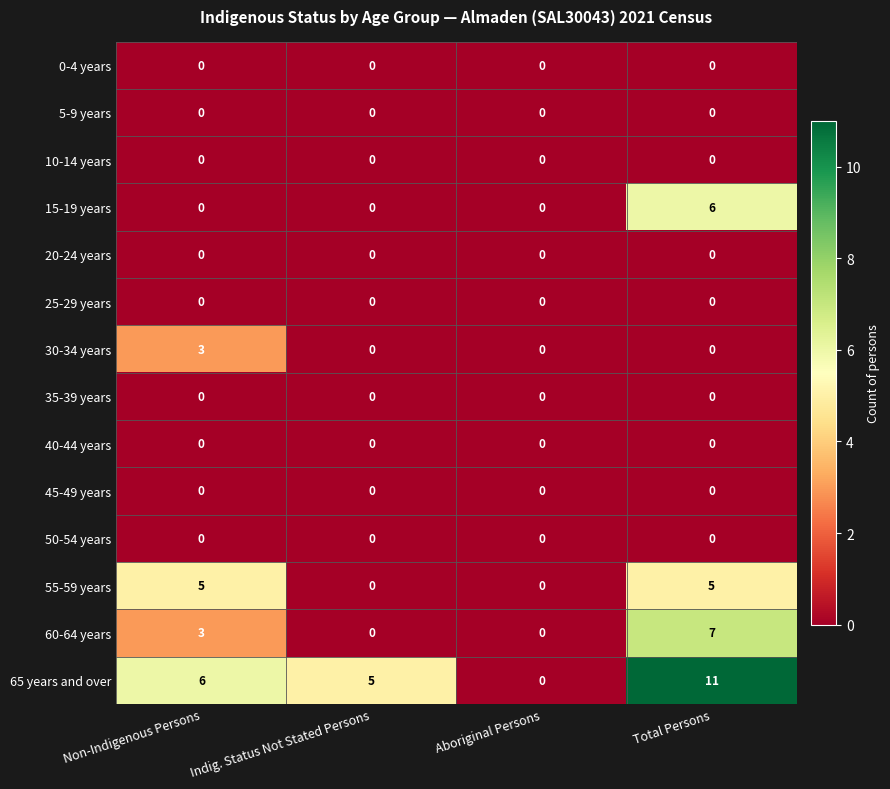

Which label corresponds to the largest value in the chart?

Total Persons